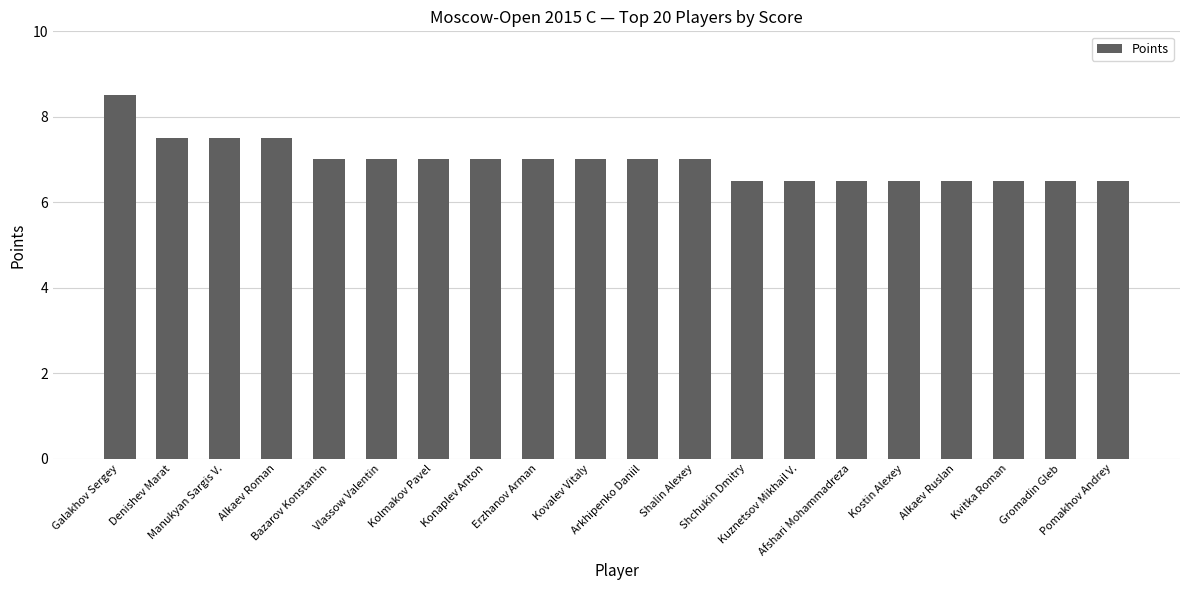

Which has a higher value, Shchukin Dmitry or Shalin Alexey?

Shalin Alexey